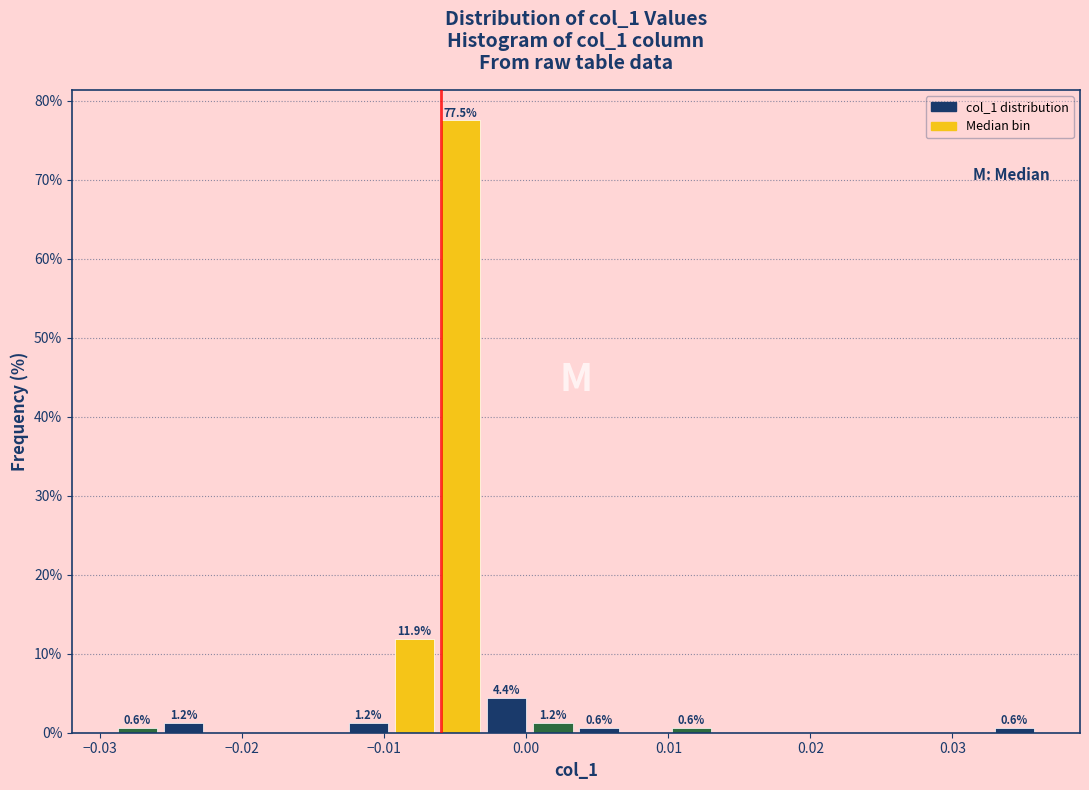

Around what value on the x-axis is the tallest bar? Give the approximate position of its centre, as read against the axis.

-0.005